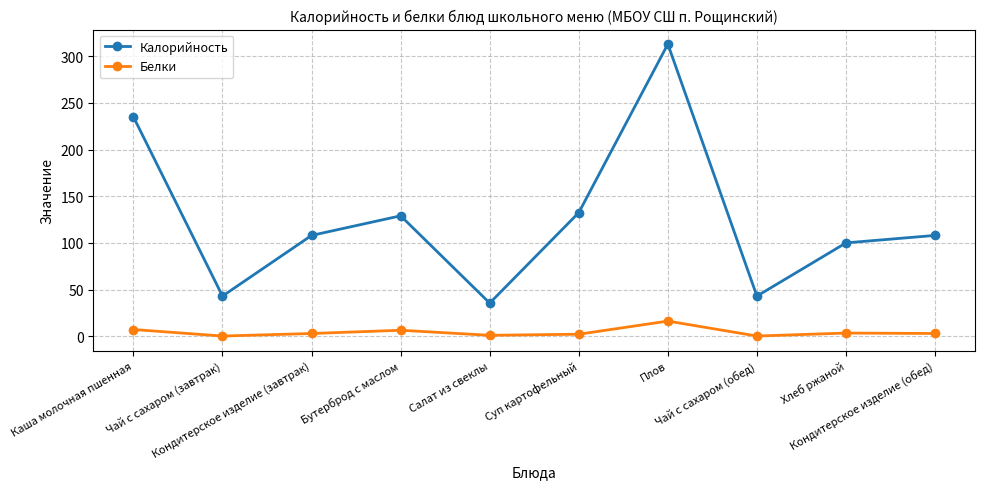

True or false: Калорийность has a value of 52.3 at Салат из свеклы.

False